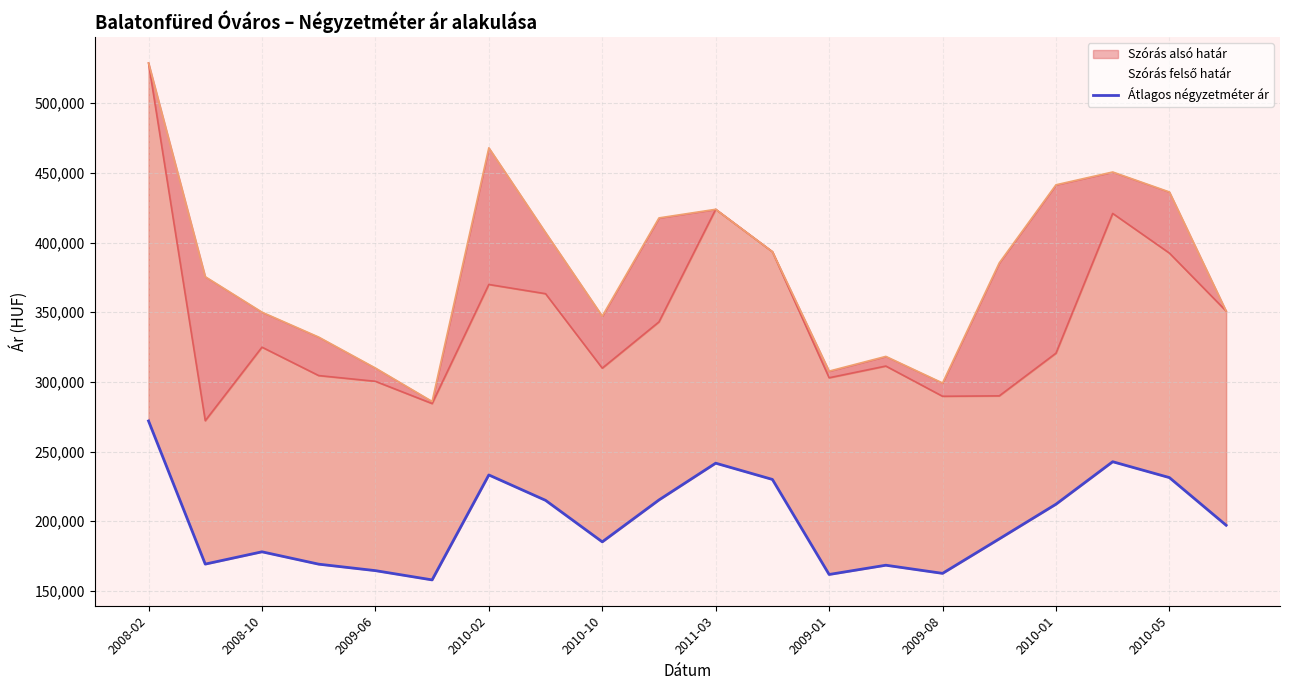

What is the difference between the maximum and second lowest values in the Szórás alsó határ series?

244450